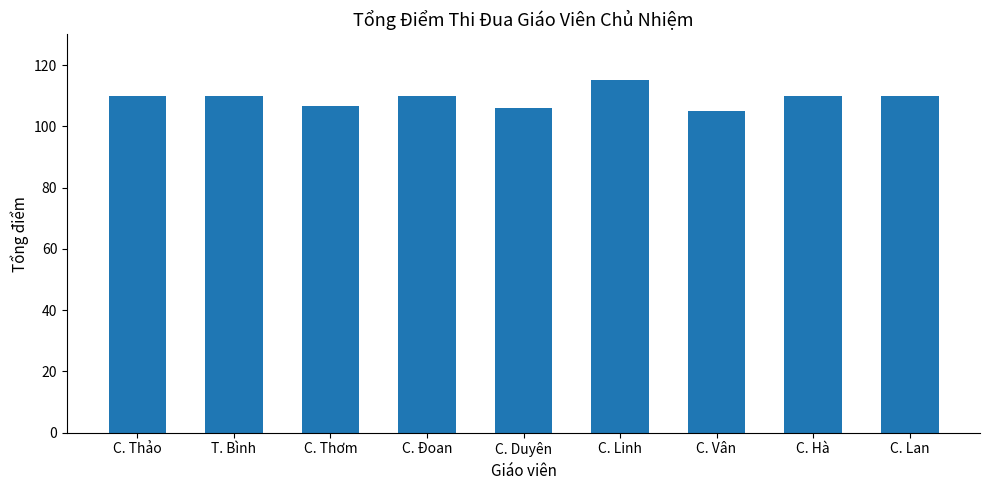

The value at C. Lan is 110.0. True or false?

True